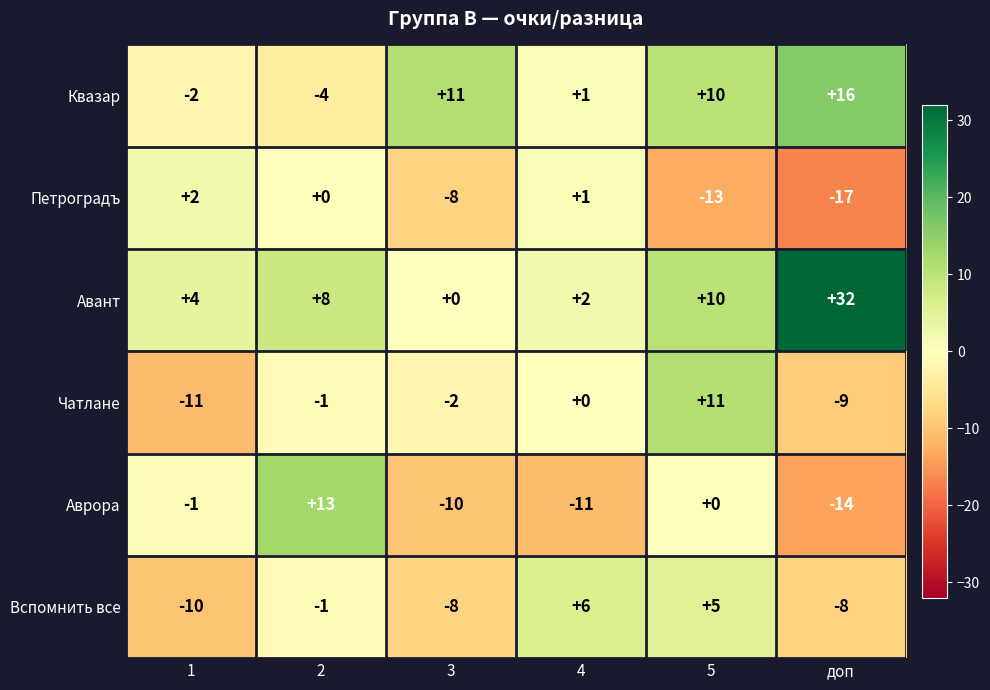

Is the value of Квазар at 4 greater than the value of Вспомнить все at 3?

Yes